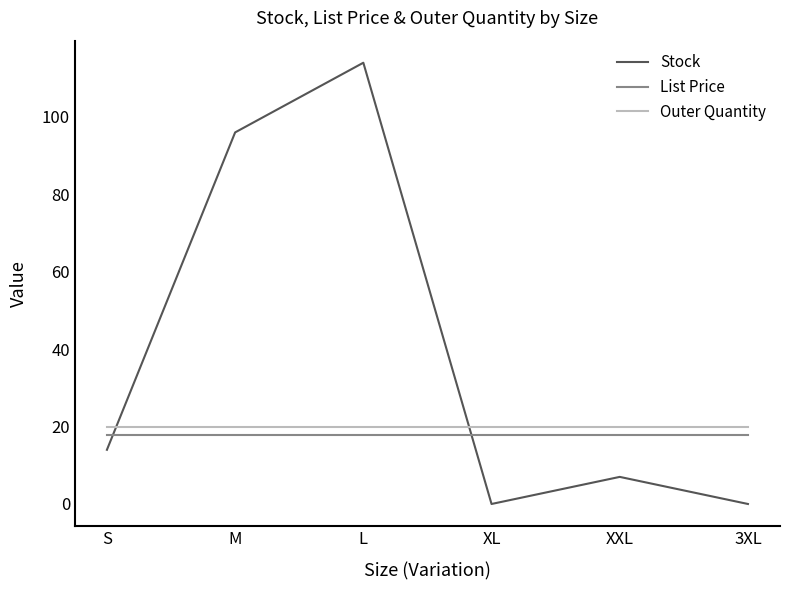

What is the difference between the maximum and minimum values in the Stock series?

114.0